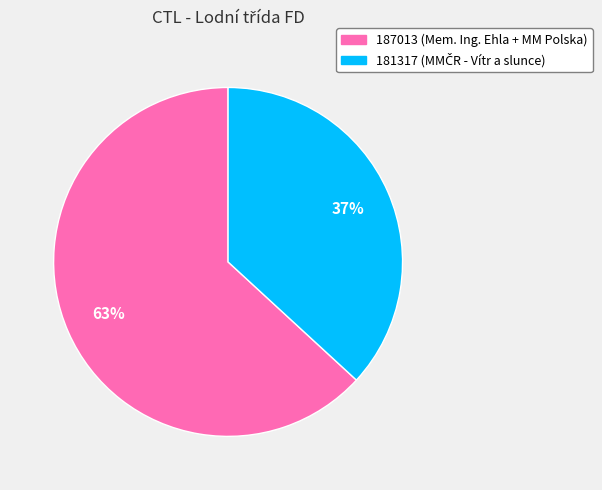

Combined, do 181317 and 187013 account for over 50%?

Yes